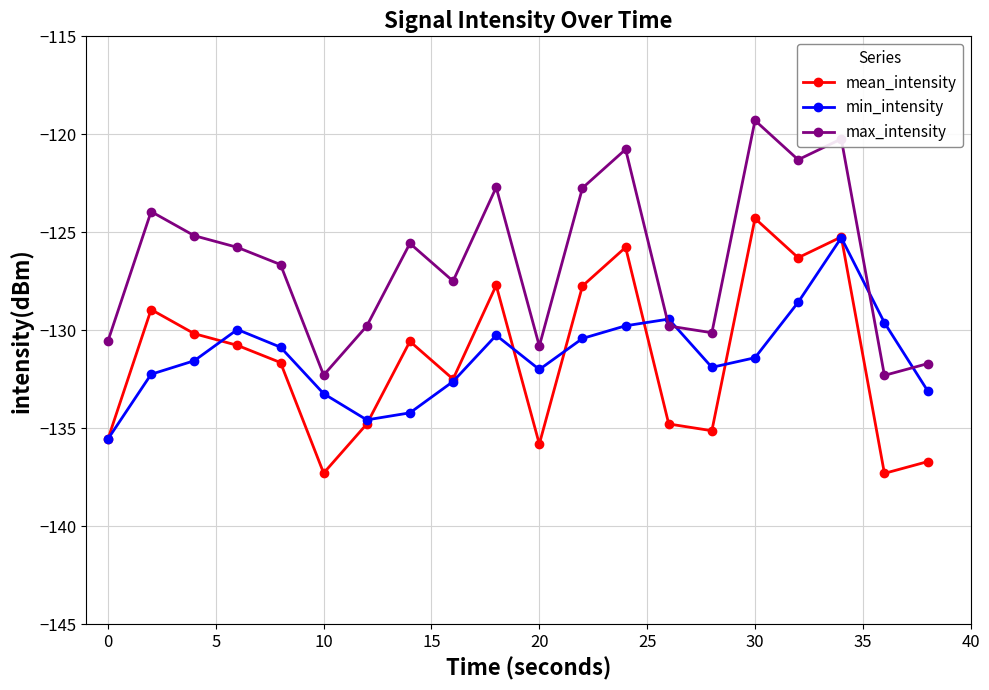

What is the value of the min_intensity point at the 2nd from the left?

-132.2